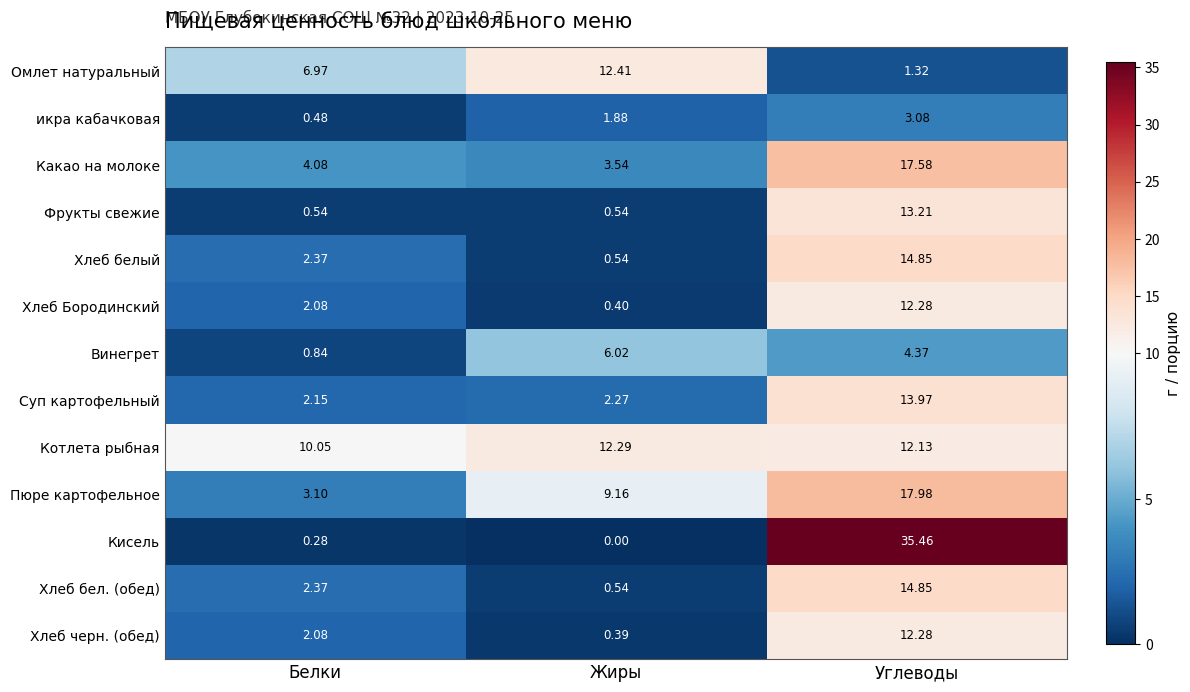

Which series has the largest range (max minus min)?

Кисель